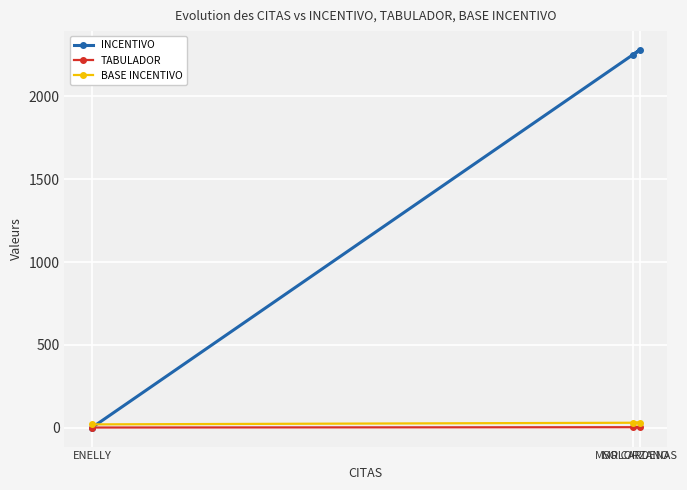

At which category is the sum across all series the highest?

MR CARDENAS